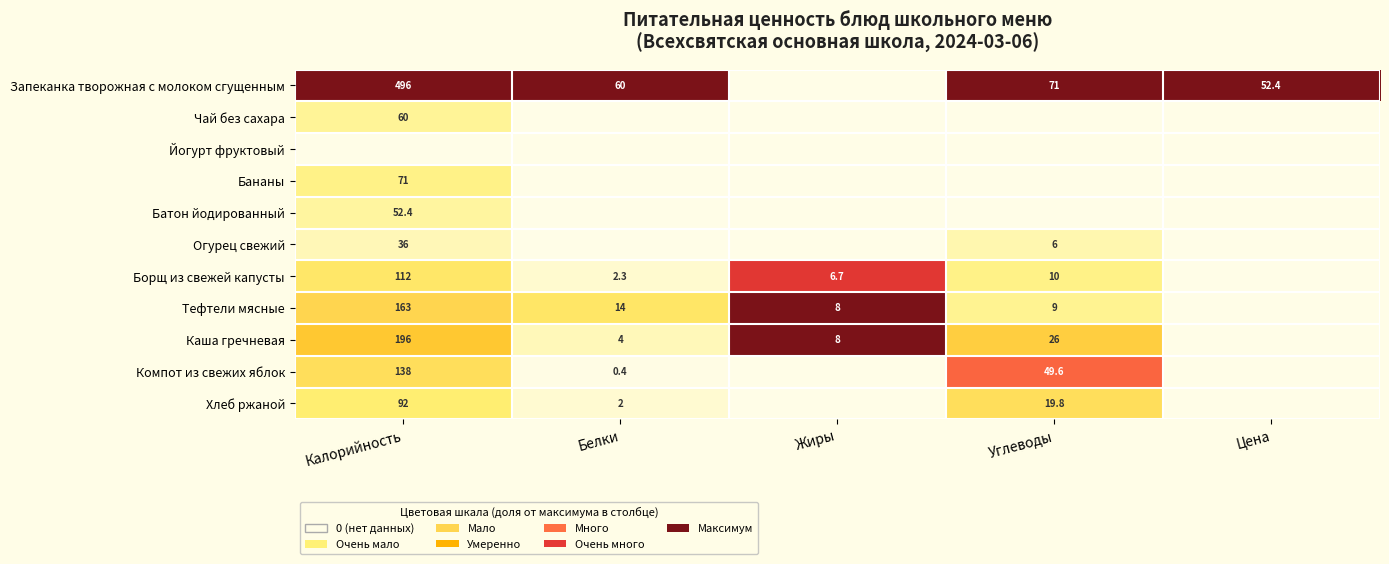

True or false: Тефтели мясные has a value of 5.5 at Углеводы.

False